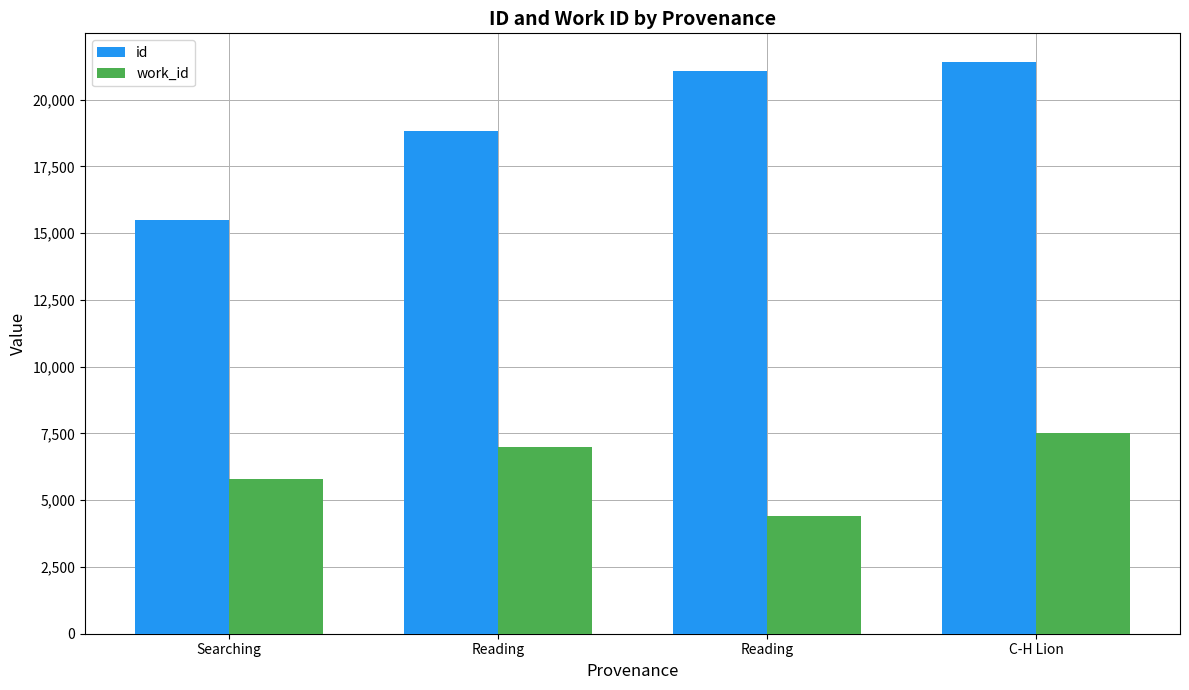

Does the chart contain stacked bars?

No